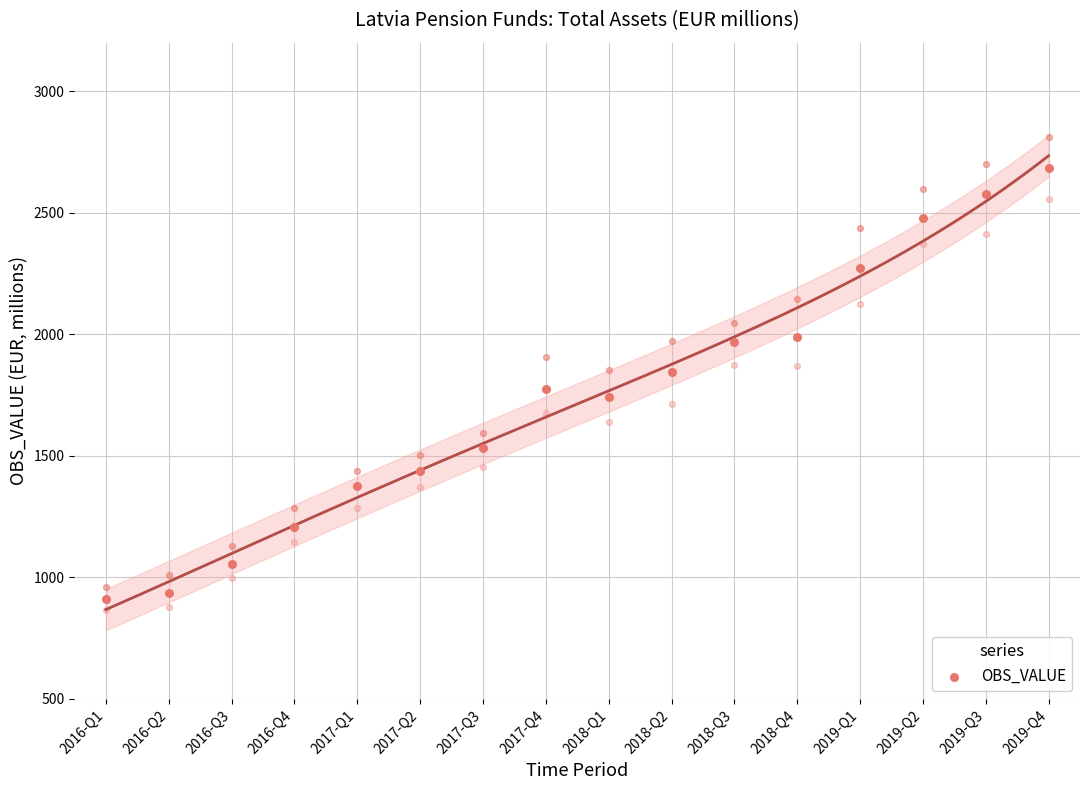

Which has a higher value, 2017-Q1 or 2019-Q2?

2019-Q2